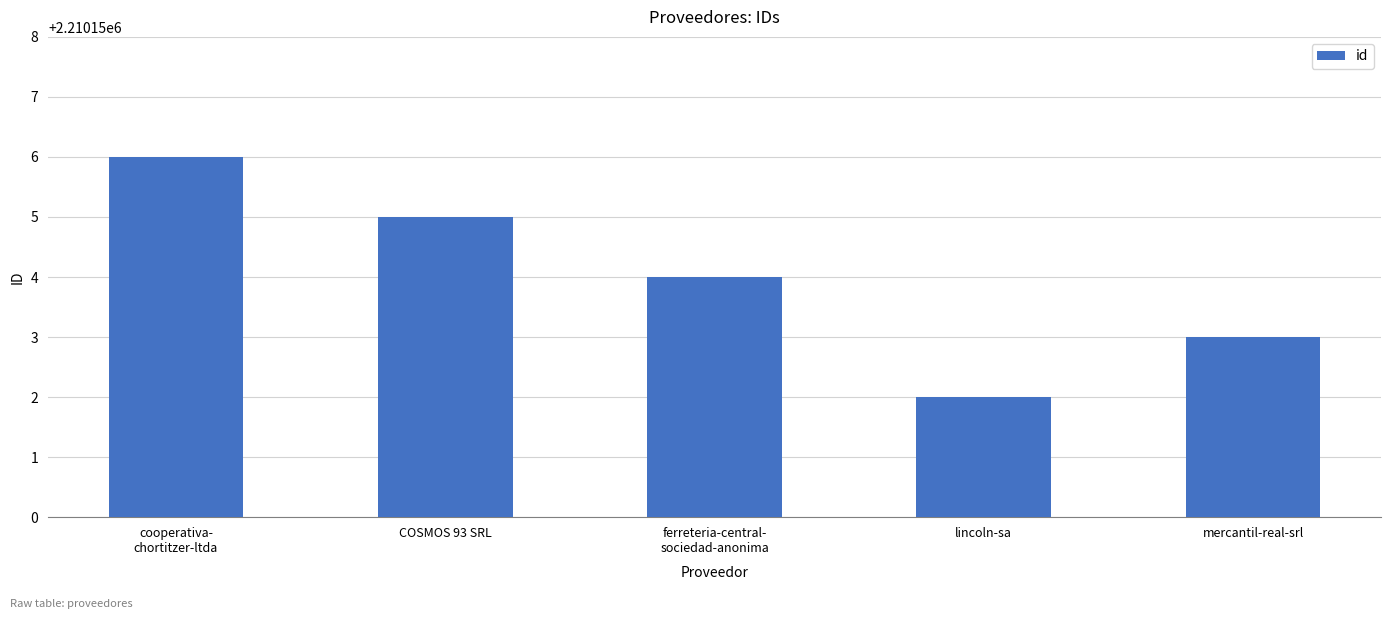

What is the value of the 3rd bar from the left?

2210154